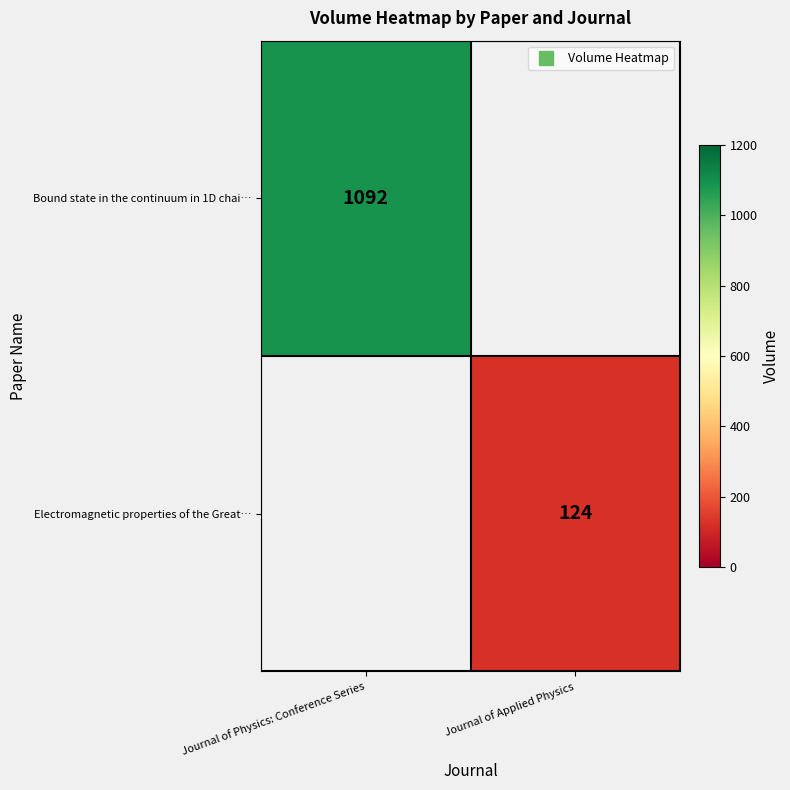

Is the value of Bound state in the continuum in 1D chai… at Journal of Physics: Conference Series greater than the value of Electromagnetic properties of the Great… at Journal of Physics: Conference Series?

No